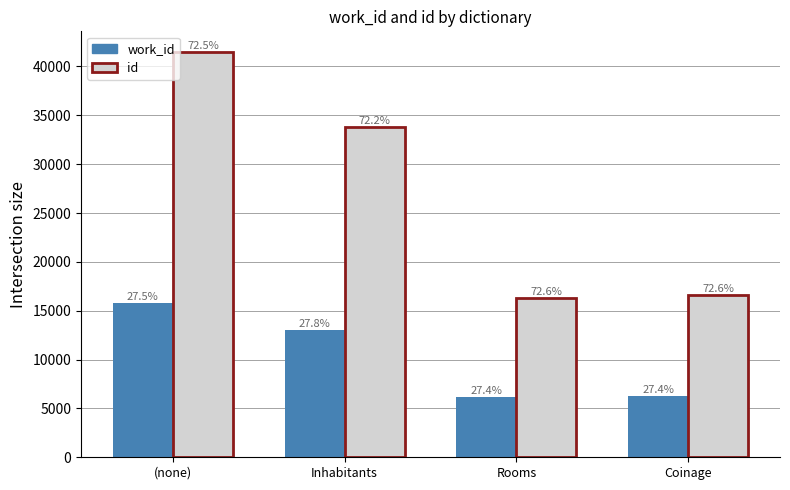

What are all the series names shown in the legend?

work_id, id